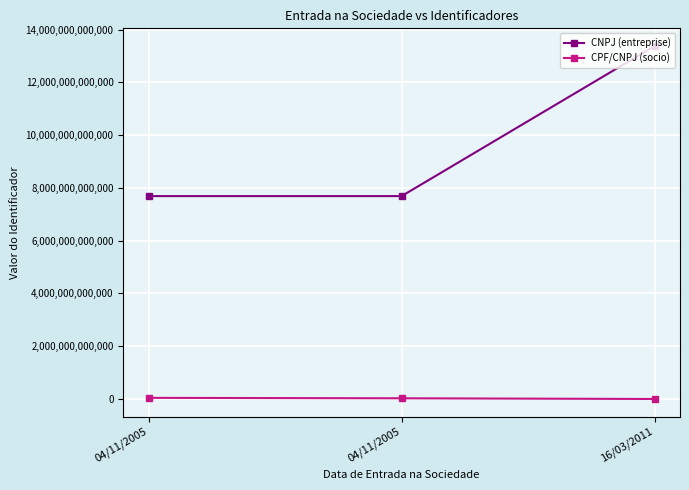

What are all the series names shown in the legend?

CNPJ (entreprise), CPF/CNPJ (socio)